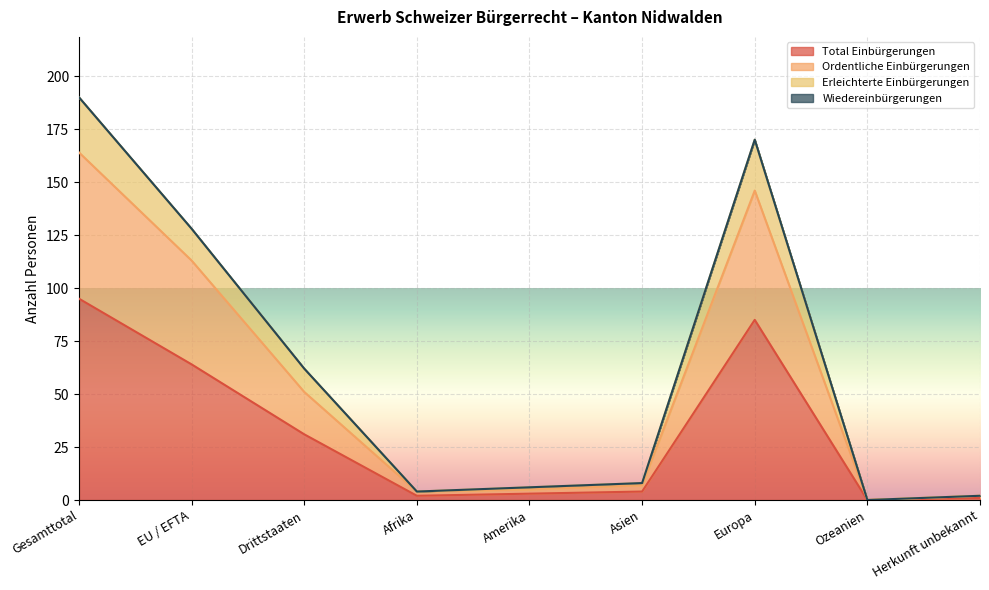

The value of Total Einbürgerungen at Ozeanien is 52. True or false?

False